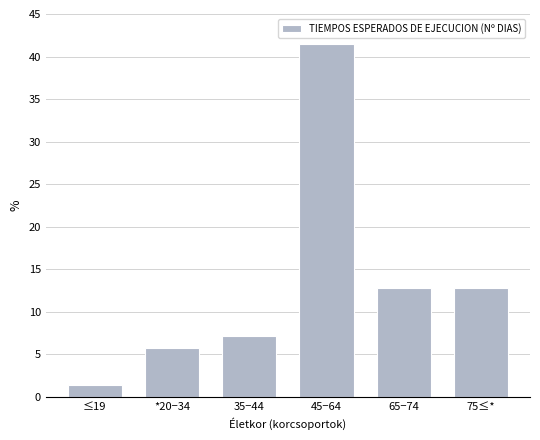

Reading left to right, what are all the values shown in this chart?

1.4	5.7	7.1	41.4	12.9	12.9